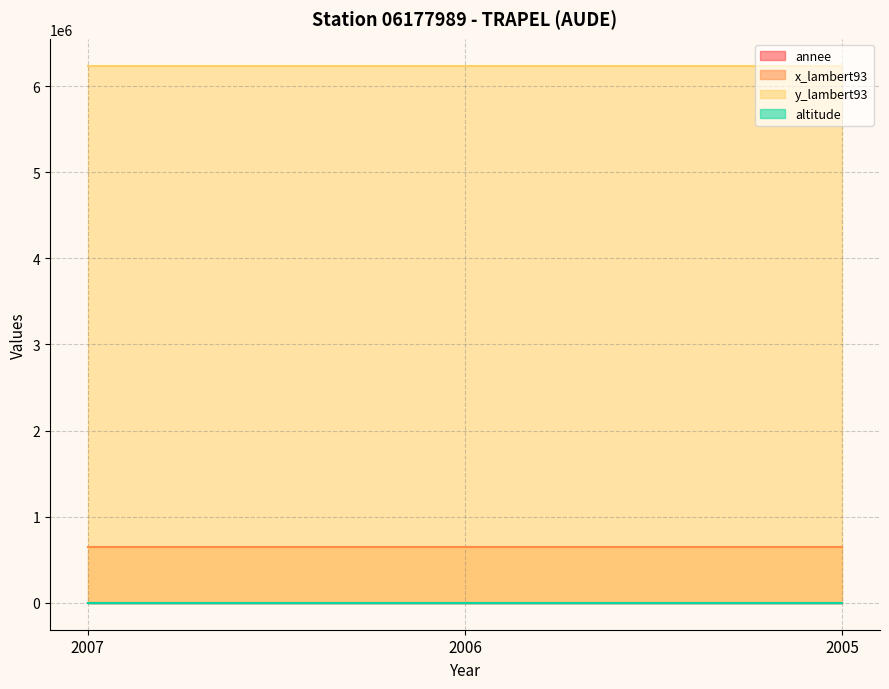

What is the maximum value shown in the chart?

6238290